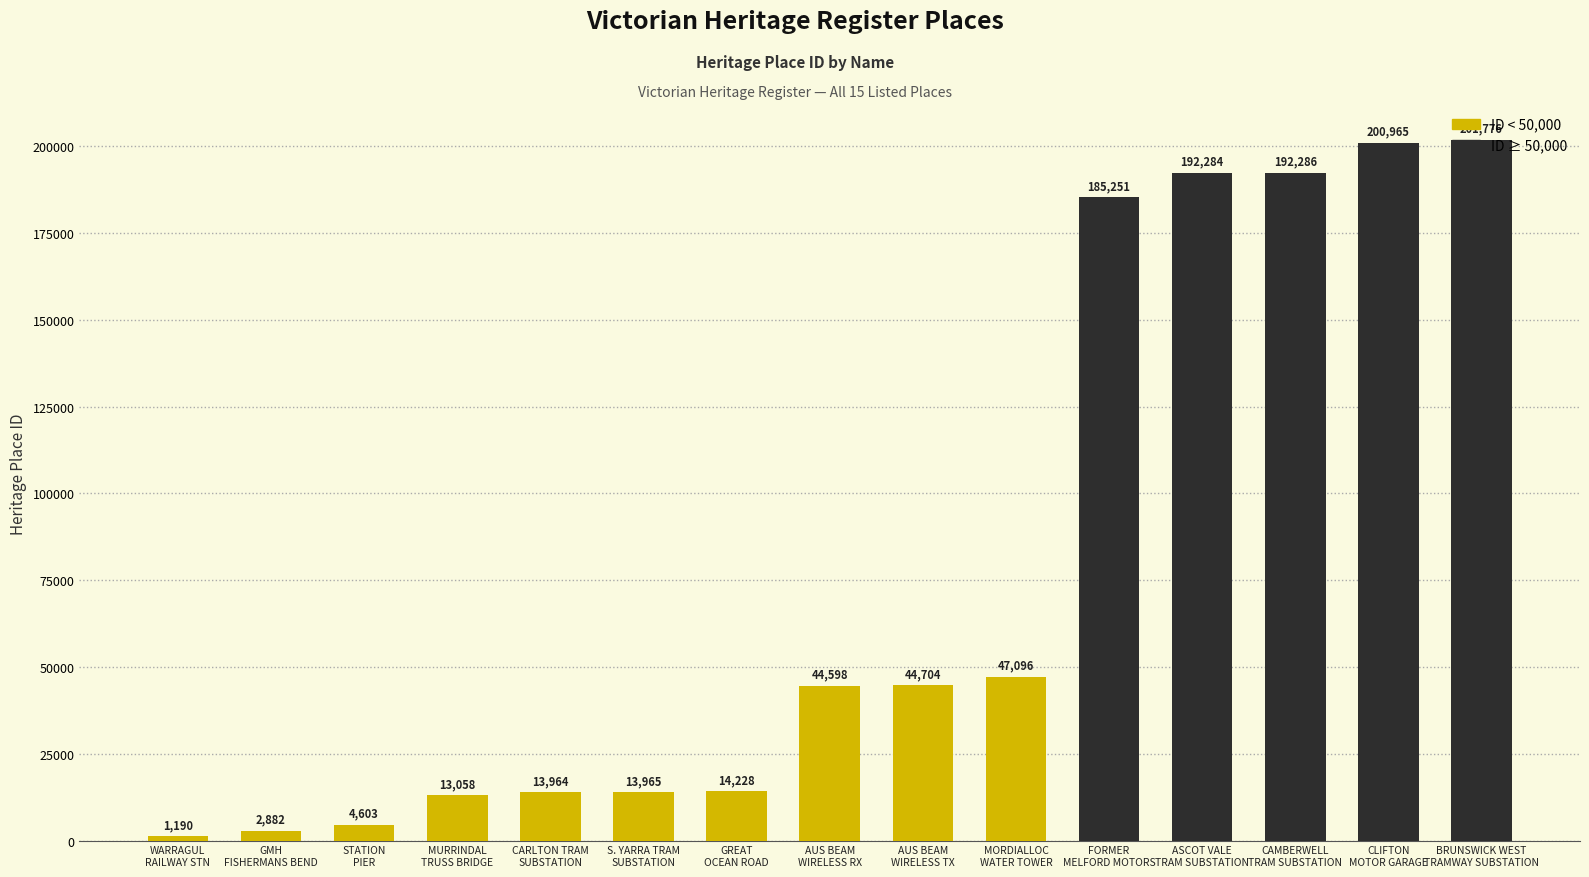

What is the difference between the maximum and minimum values?

200586